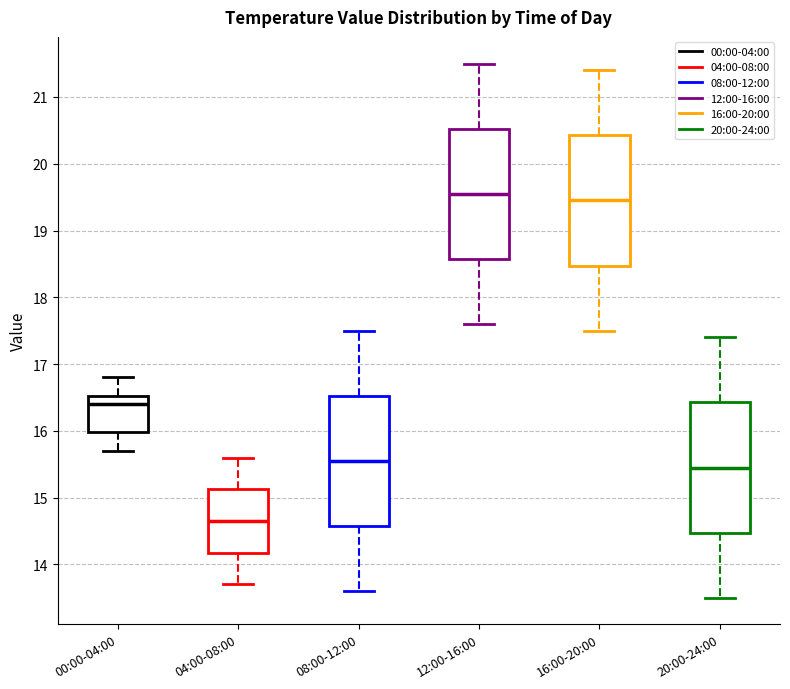

Which box's median line is the lowest?

04:00-08:00